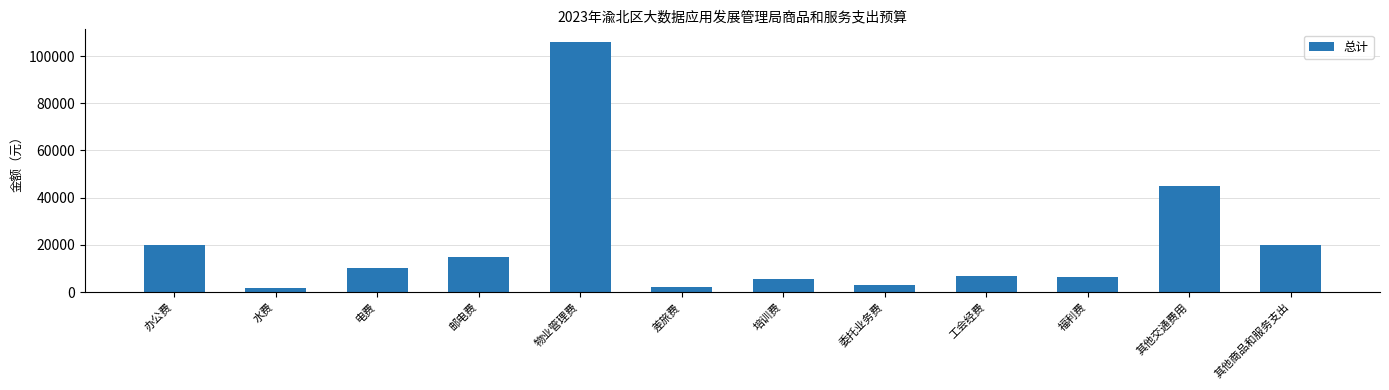

What is the value of the 10th bar from the left?

6247.1